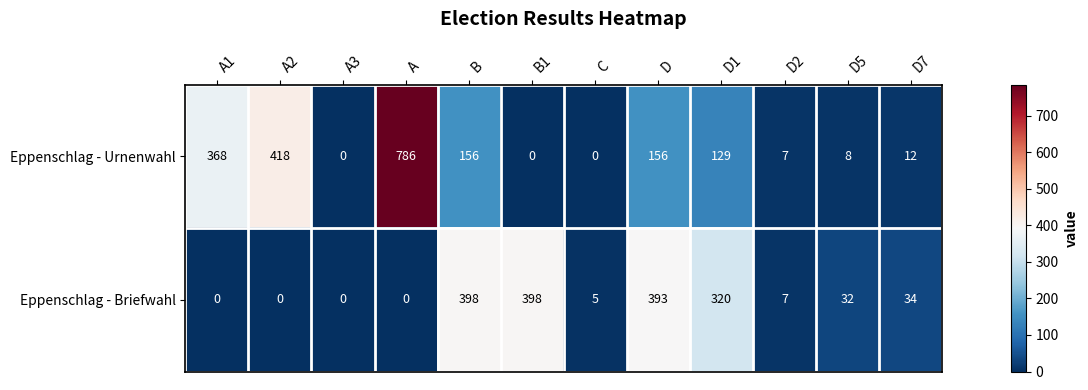

Which series has the largest total across all categories?

Eppenschlag - Urnenwahl